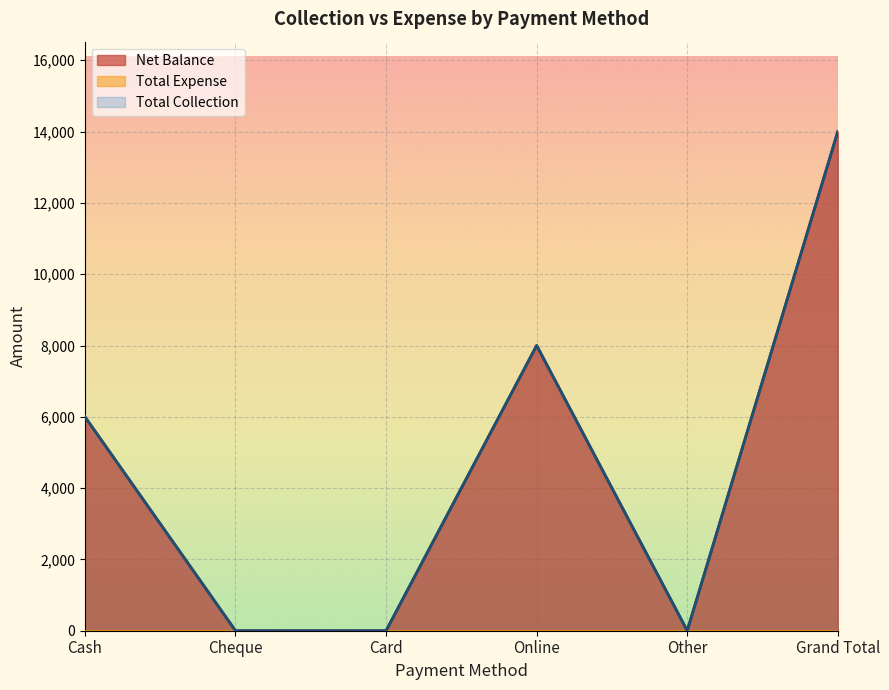

Reading left to right, transcribe all the data shown in this chart.

6002	0	0	8000	0	14002